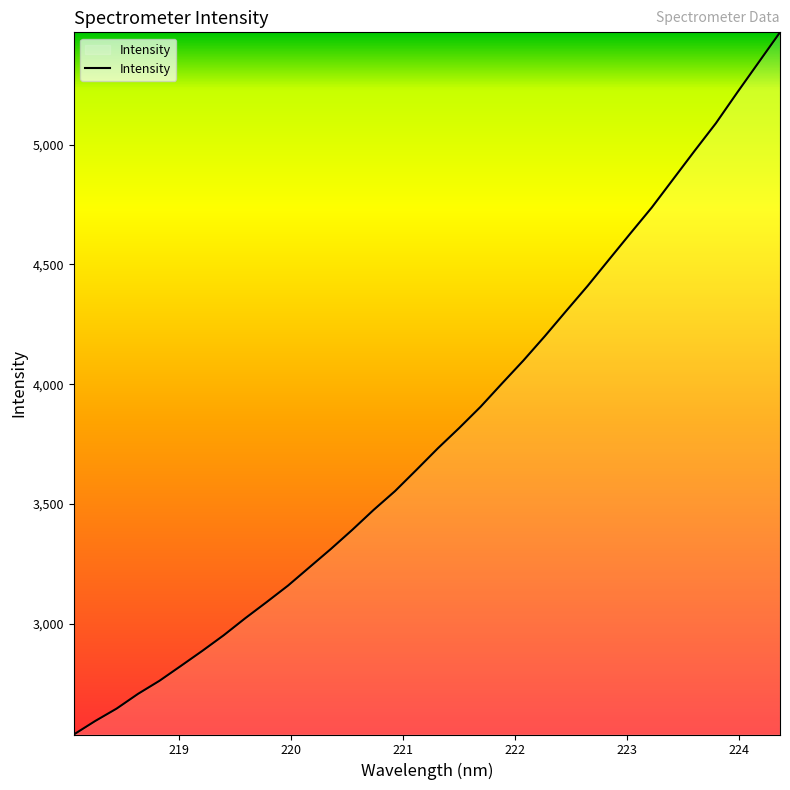

What is the minimum value shown in the chart?

2538.6